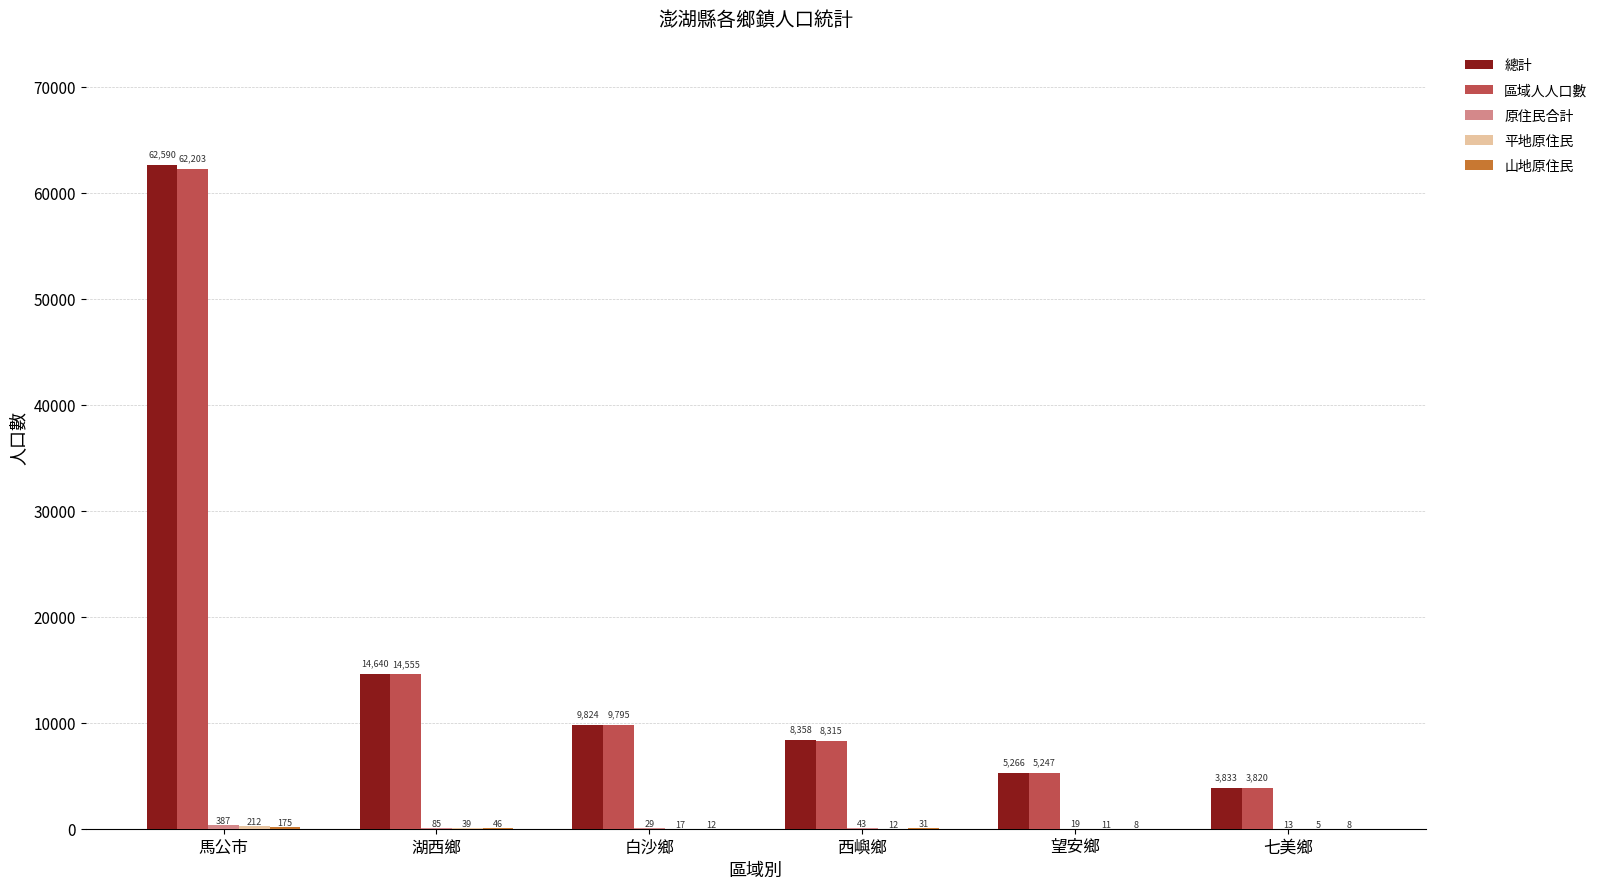

True or false: 總計 has a value of 14640 at 湖西鄉.

True